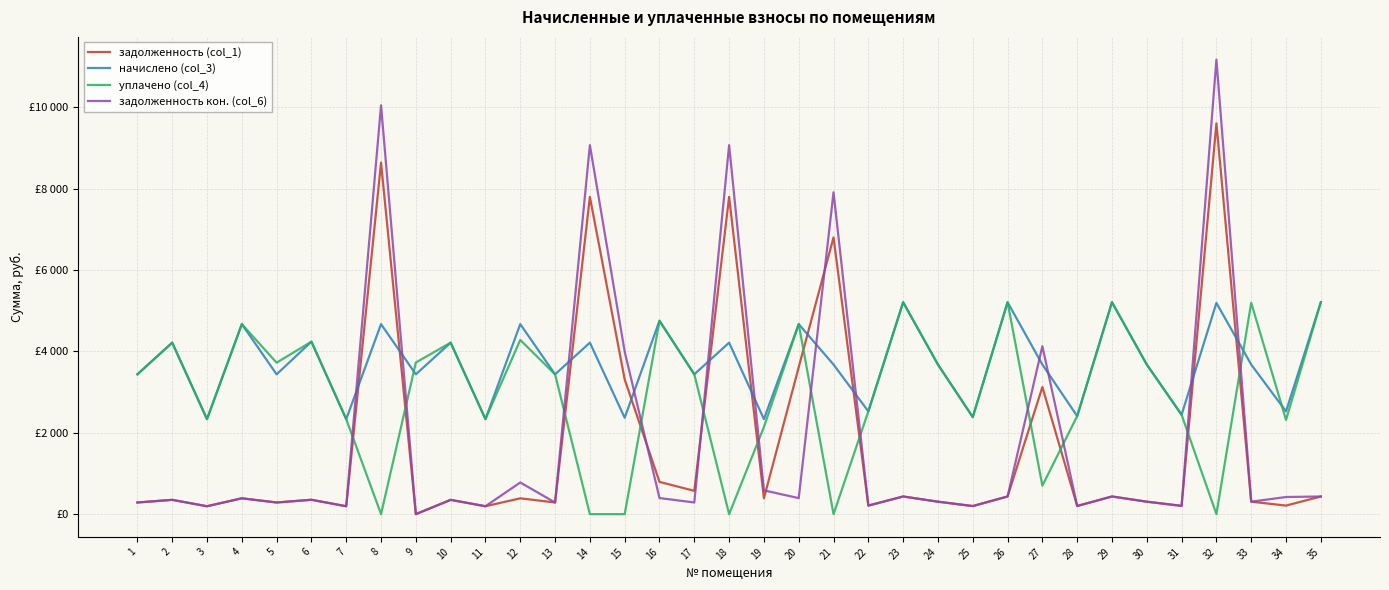

Is the value of задолженность (col_1) at 29 greater than the value of задолженность кон. (col_6) at 19?

No